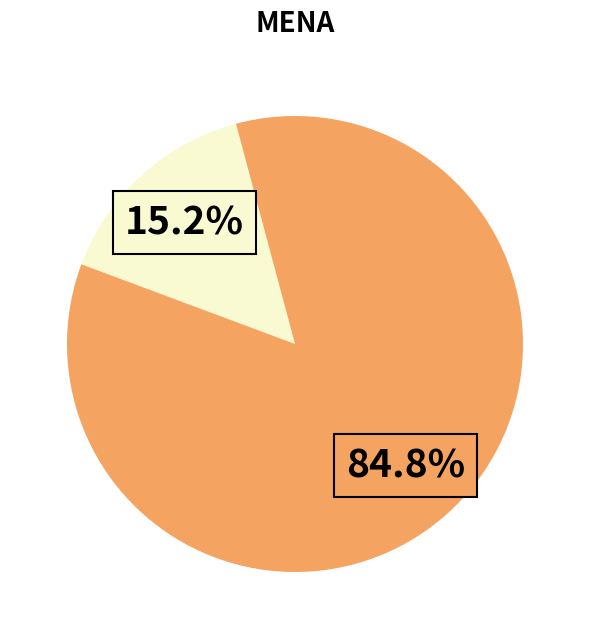

Is there a majority slice in this chart?

Yes